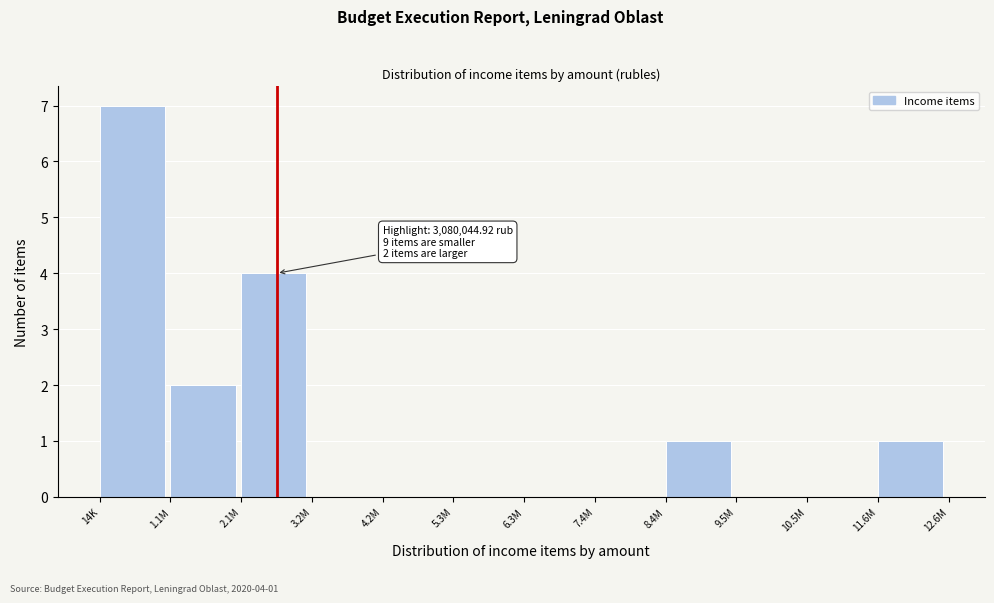

Reading right to left, transcribe all the data shown in this chart.

11.6M=1	10.5M=0	9.5M=0	8.4M=1	7.4M=0	6.3M=0	5.3M=0	4.2M=0	3.2M=0	2.1M=4	1.1M=2	14K=7